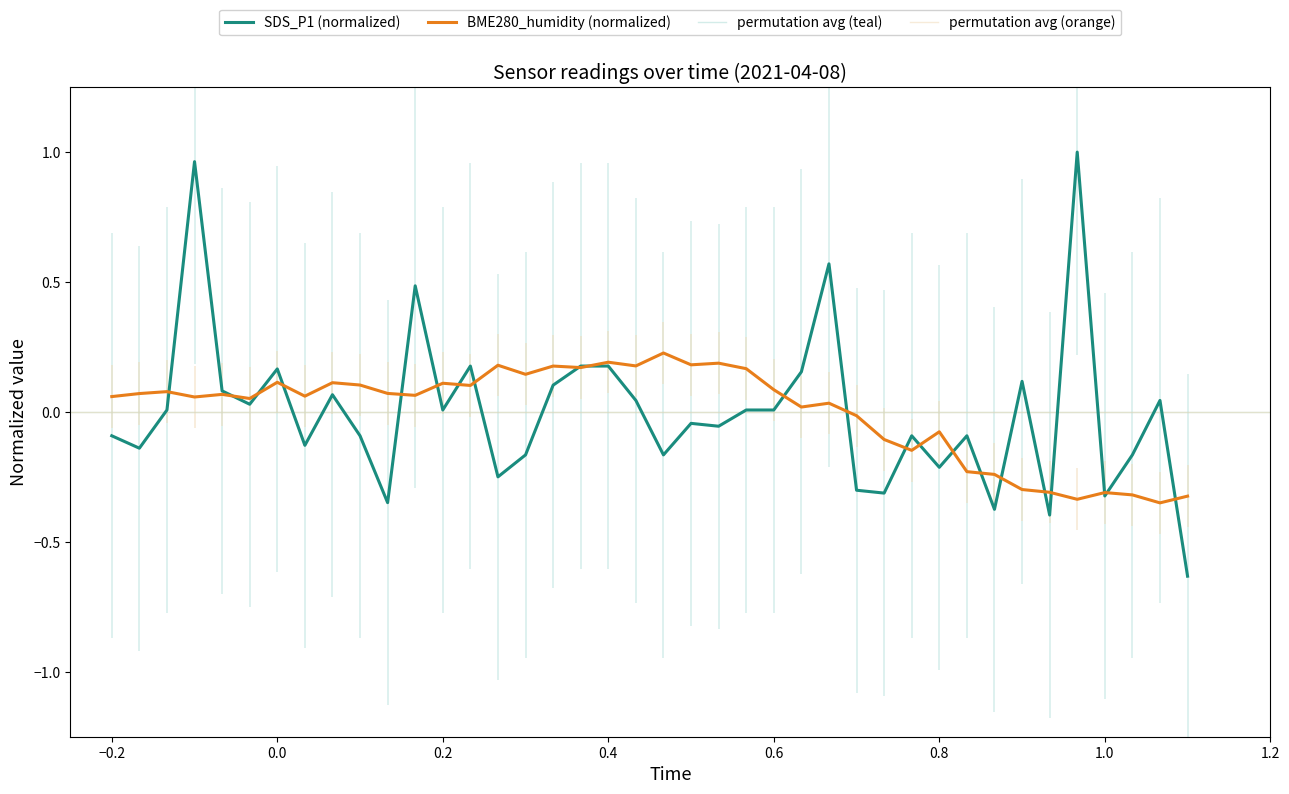

How many positive values does the BME280_humidity series have?

27